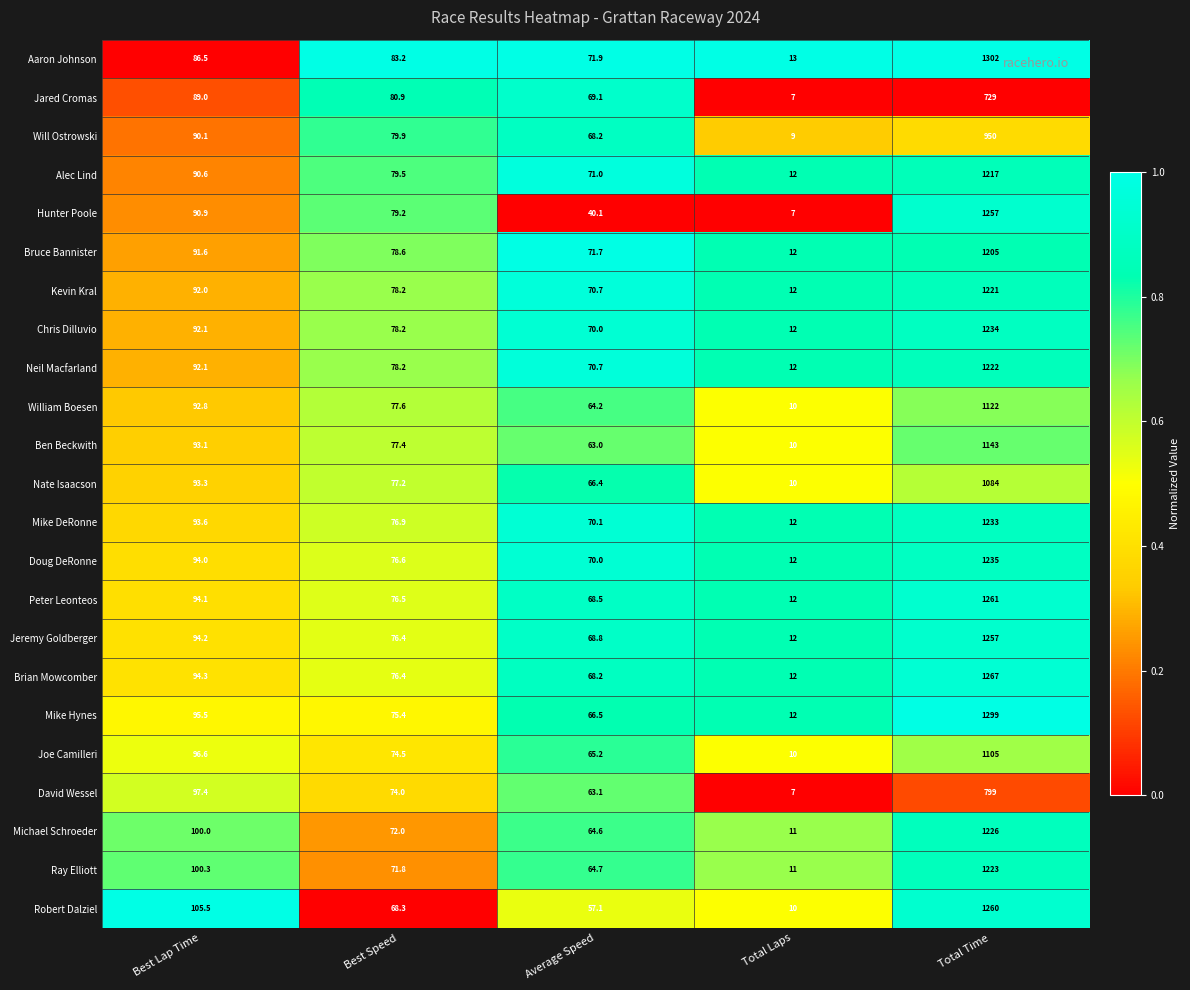

What is the greatest value displayed?

1302.0